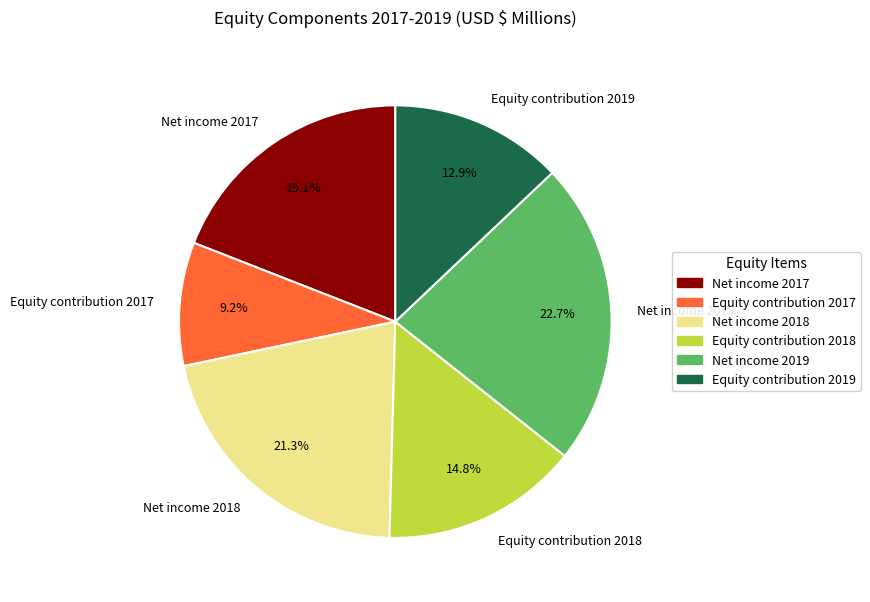

Does any single category account for the majority?

No